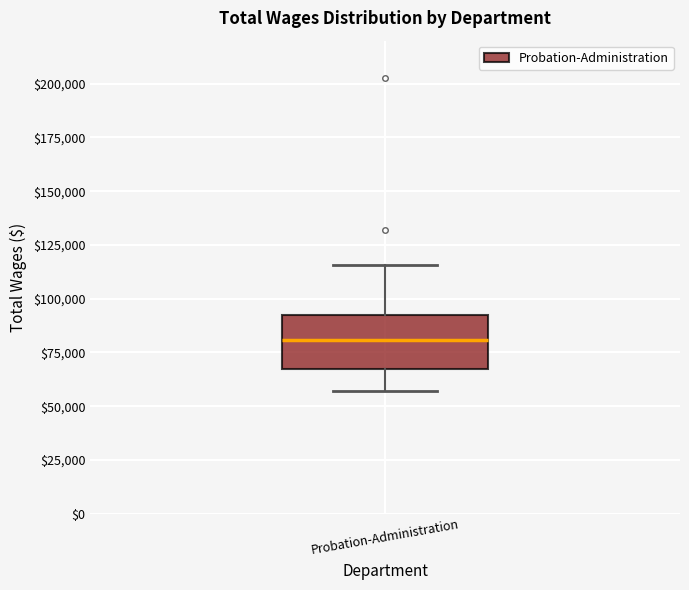

Transcribe this box plot: give where the median line is, the range the box spans, and where the two whiskers end, as read against the y-axis. The values are not printed on the chart, so give them approximately, as read against the axis.

median 80000, box 65000 to 90000, whiskers 55000 to 115000